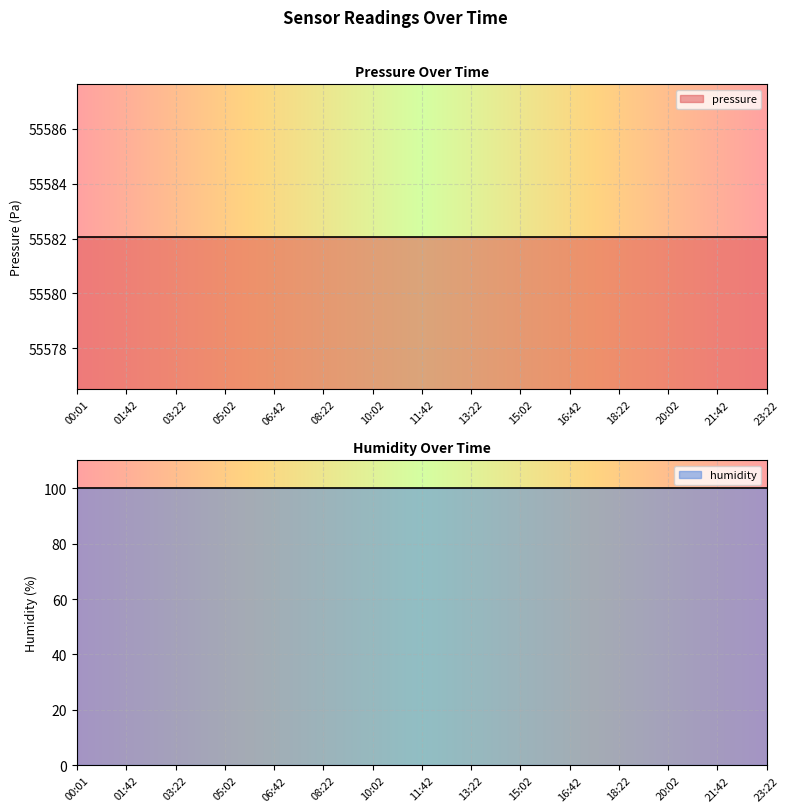

What is the lowest value of the pressure series?

55582.1